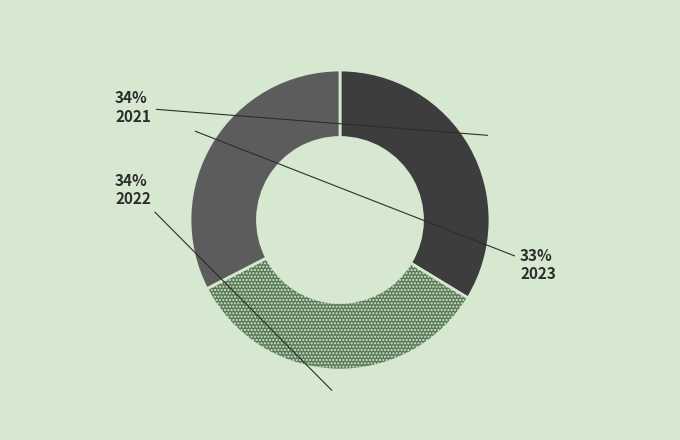

Count the number of slices in the pie.

3